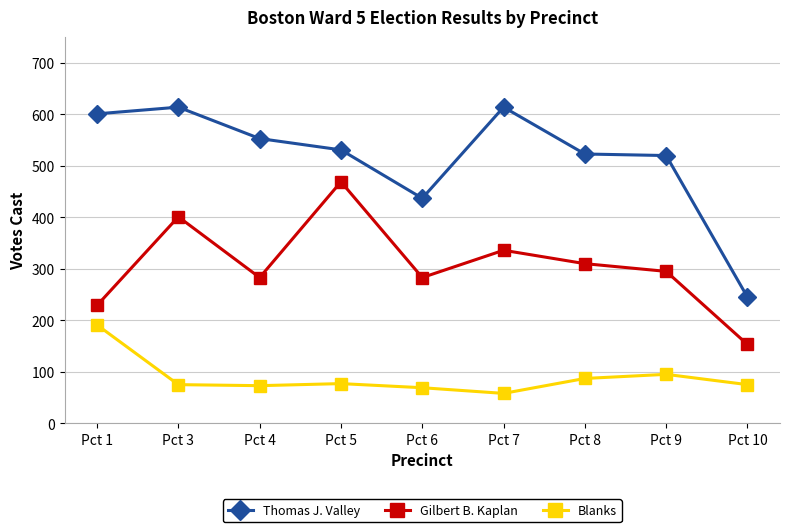

List the series in order of their overall mean, lowest first.

Blanks, Gilbert B. Kaplan, Thomas J. Valley